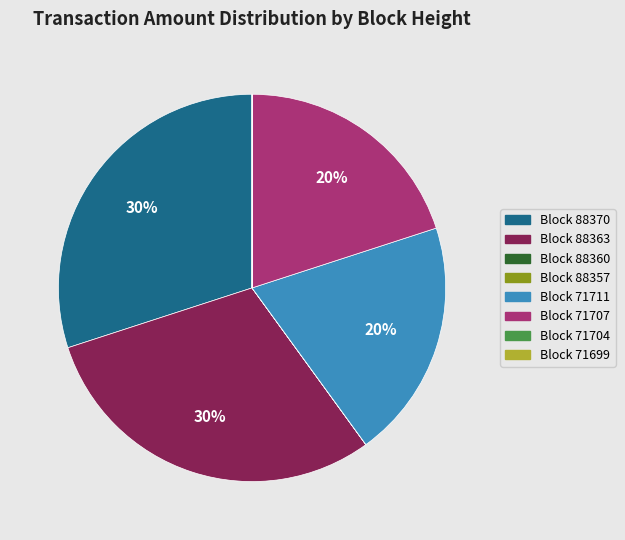

Does any single category account for the majority?

No